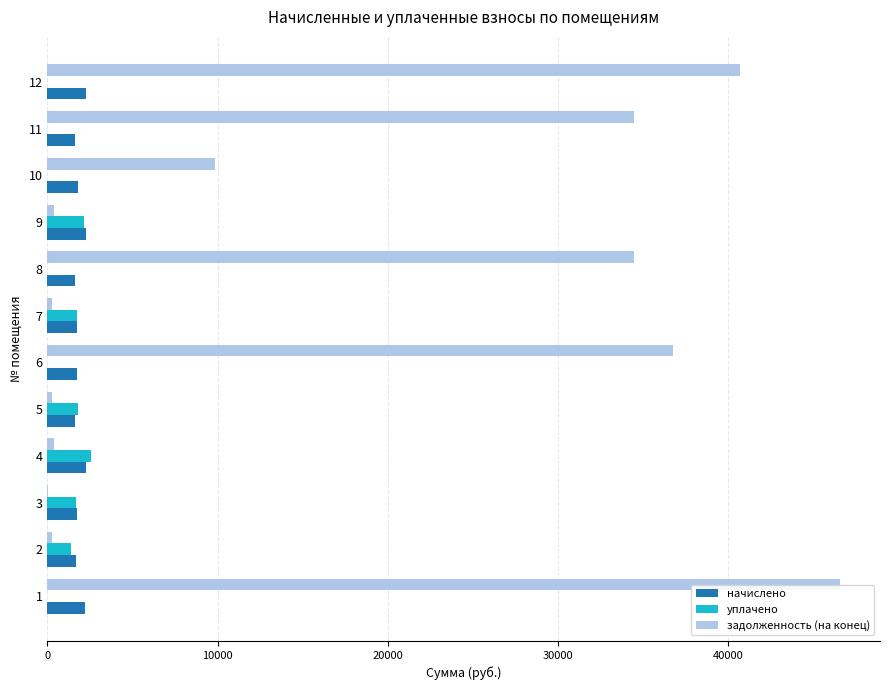

Between 8 and 12, which series saw the biggest shift?

задолженность (на конец)